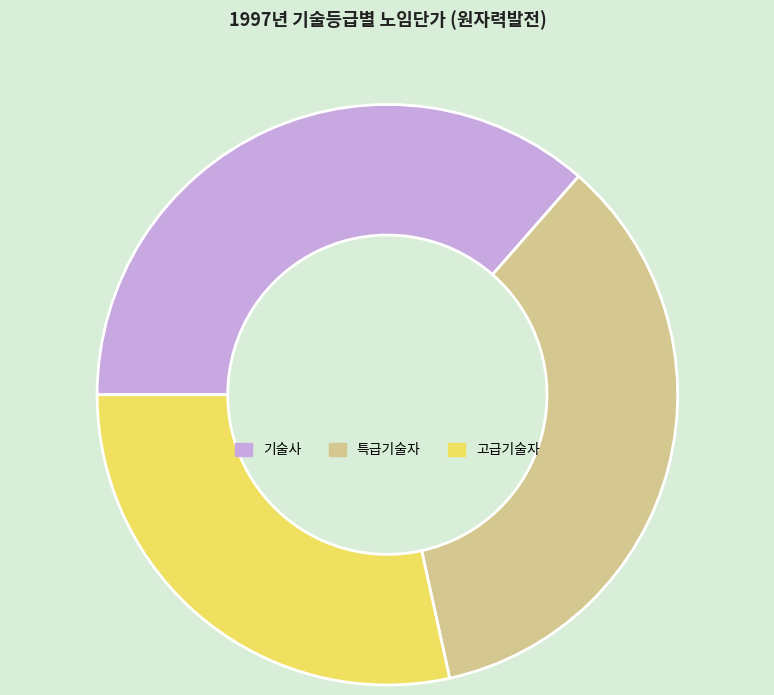

Is there a majority slice in this chart?

No